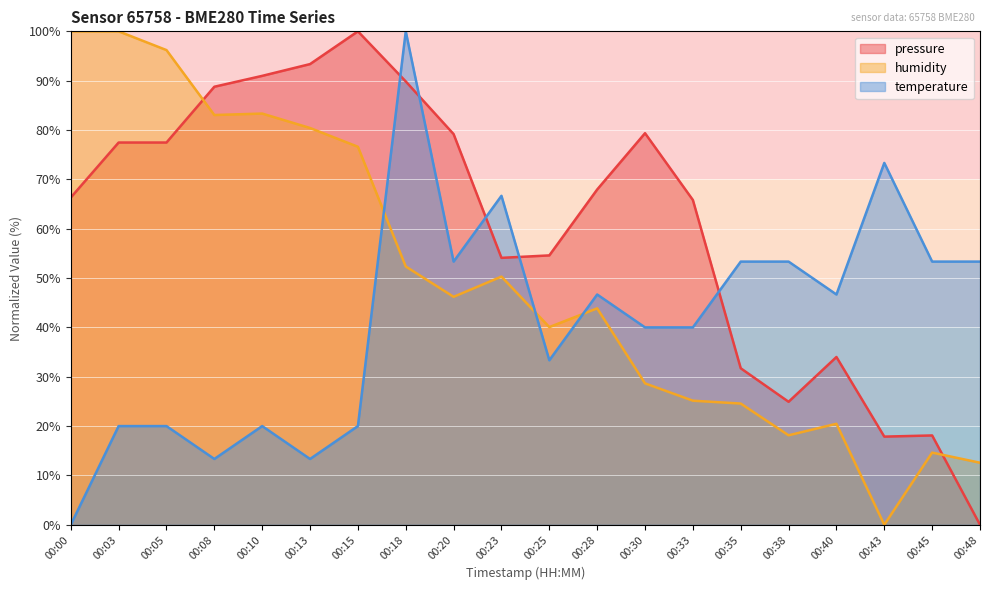

True or false: temperature has a value of 53.3 at 00:20.

True